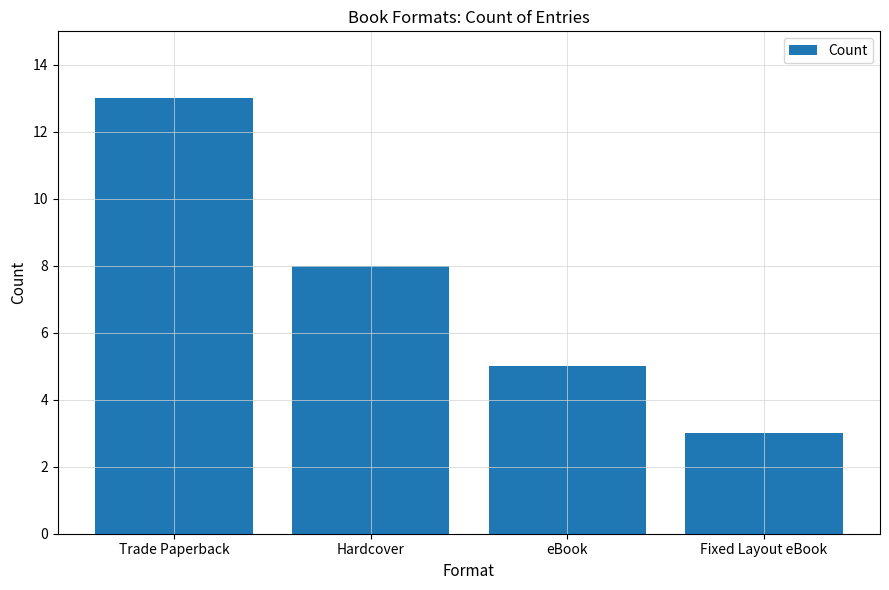

Approximately how many times larger is the value at Hardcover compared to Trade Paperback?

0.6